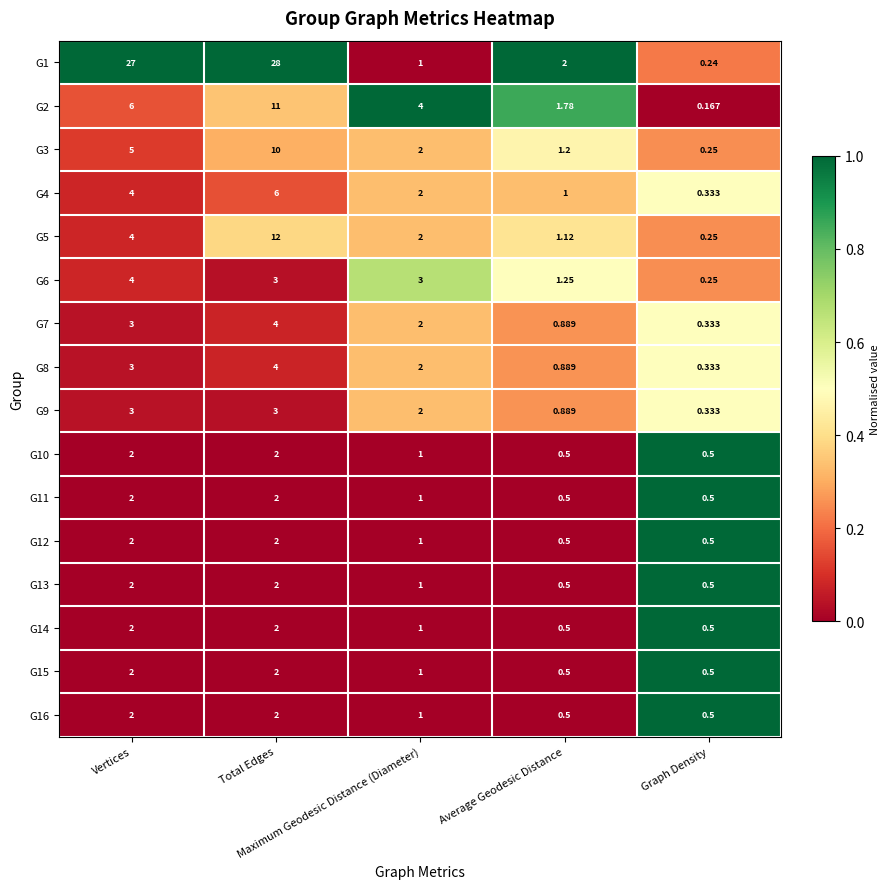

How many series are shown in this chart?

16